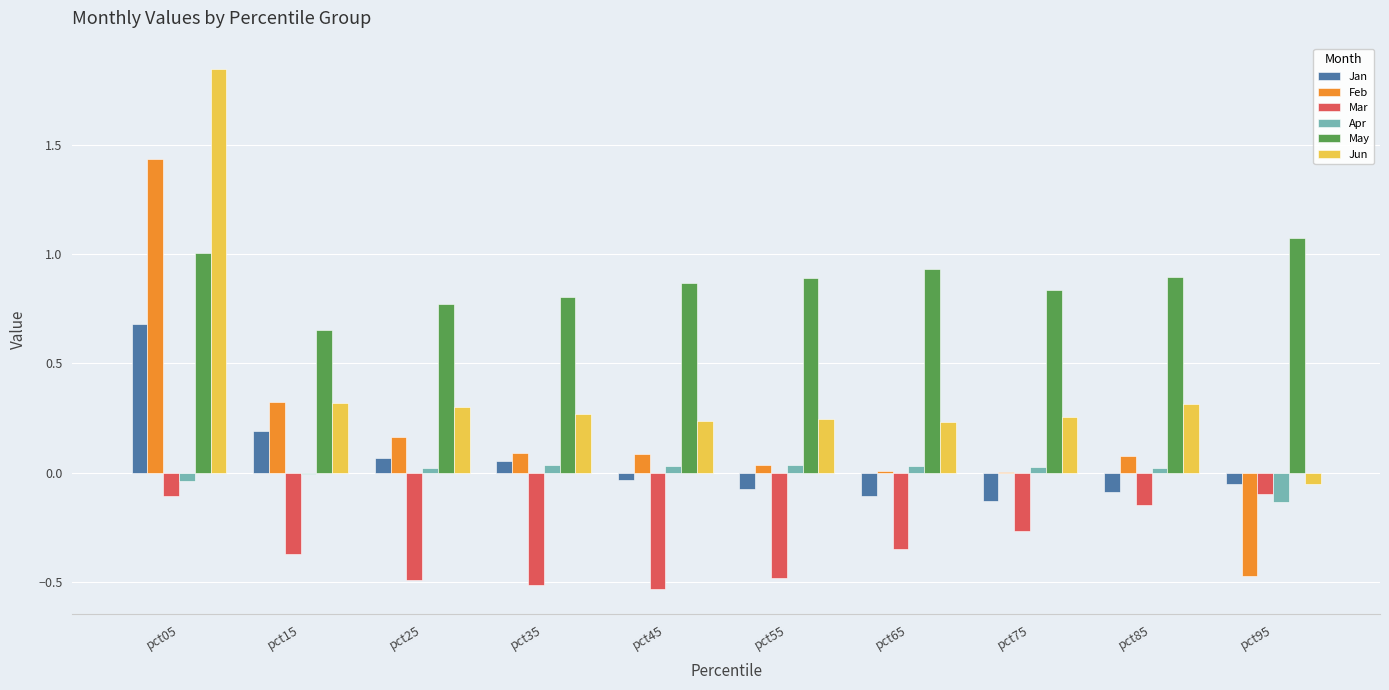

At which category is the sum across all series the highest?

pct05